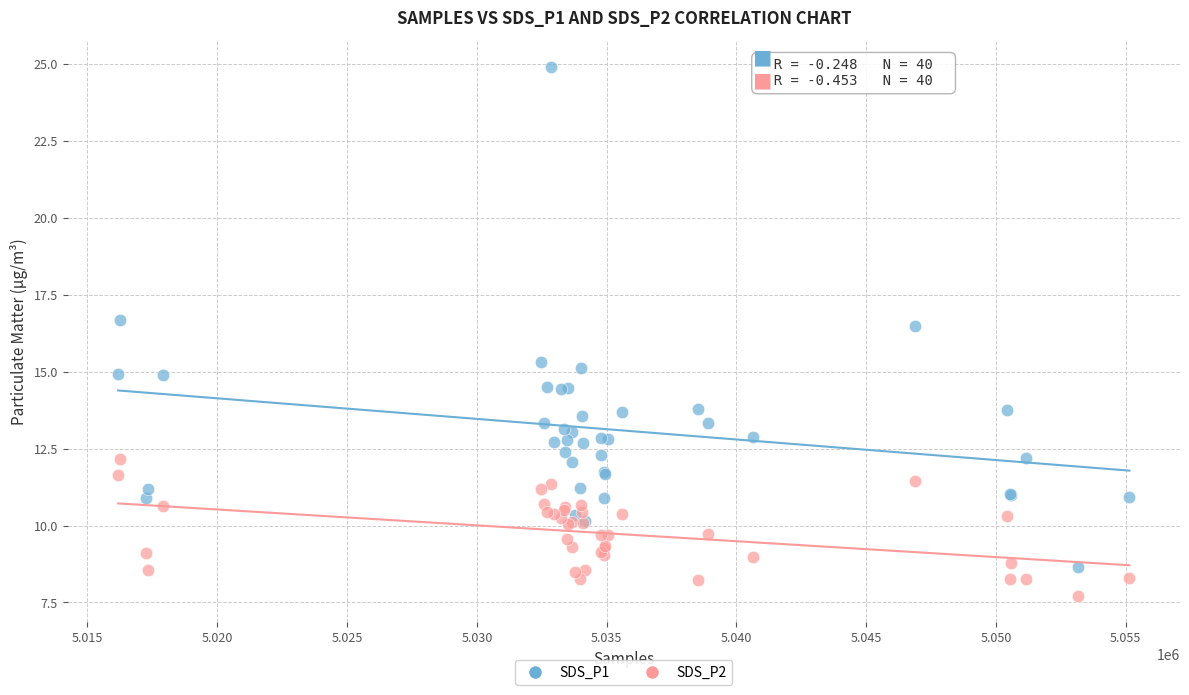

Which series has the widest spread of Y values?

SDS_P1